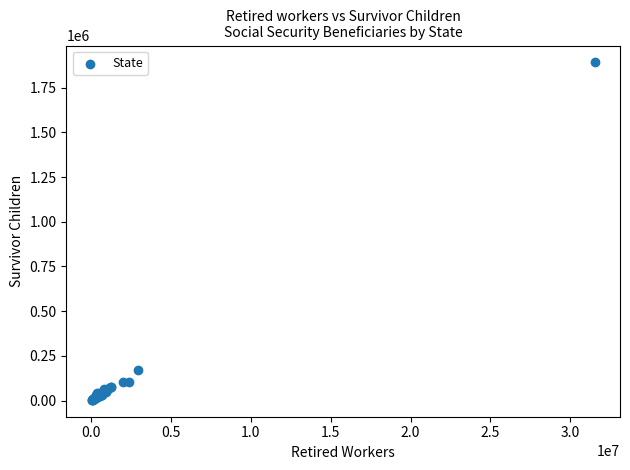

What Y value in the scatter plot is closest to 947794?

168337